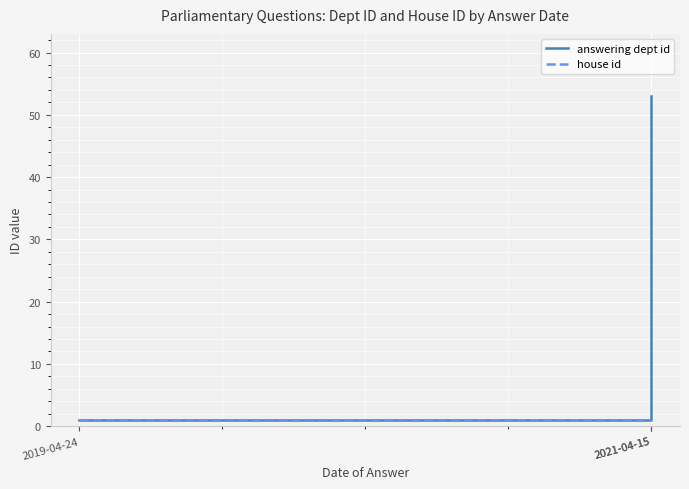

What are all the series names shown in the legend?

answering dept id, house id